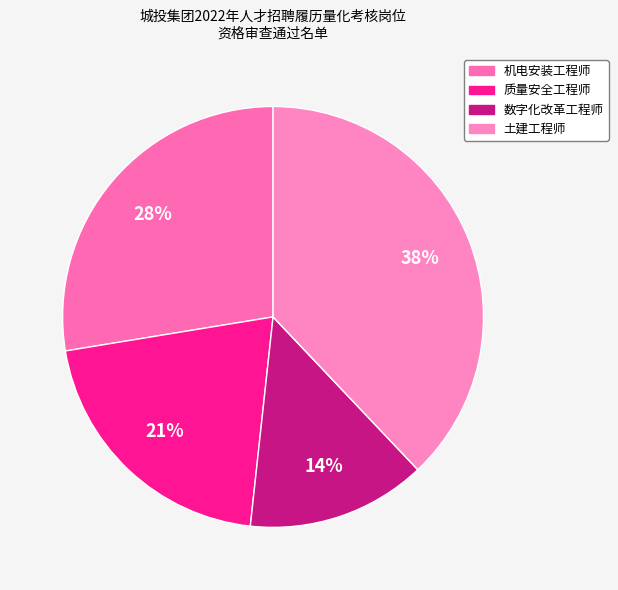

Does 数字化改革工程师 account for over 50% of the chart?

No